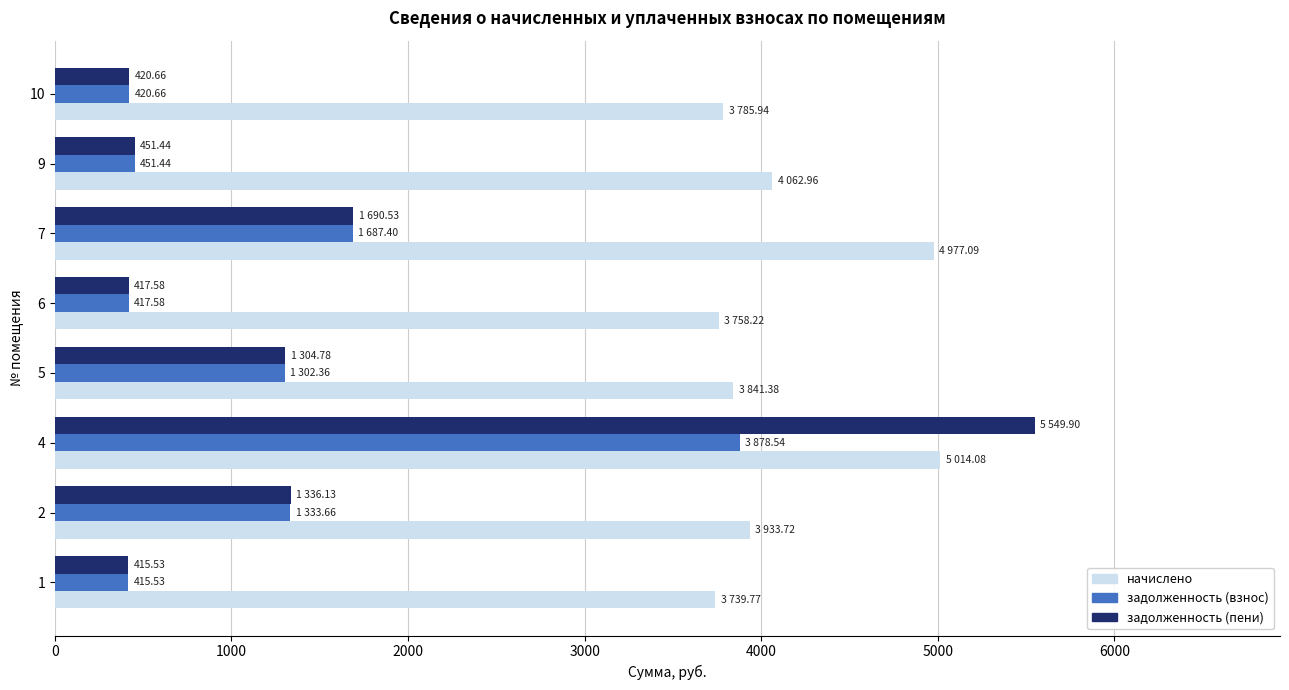

What is the average value of the начислено series?

4139.1